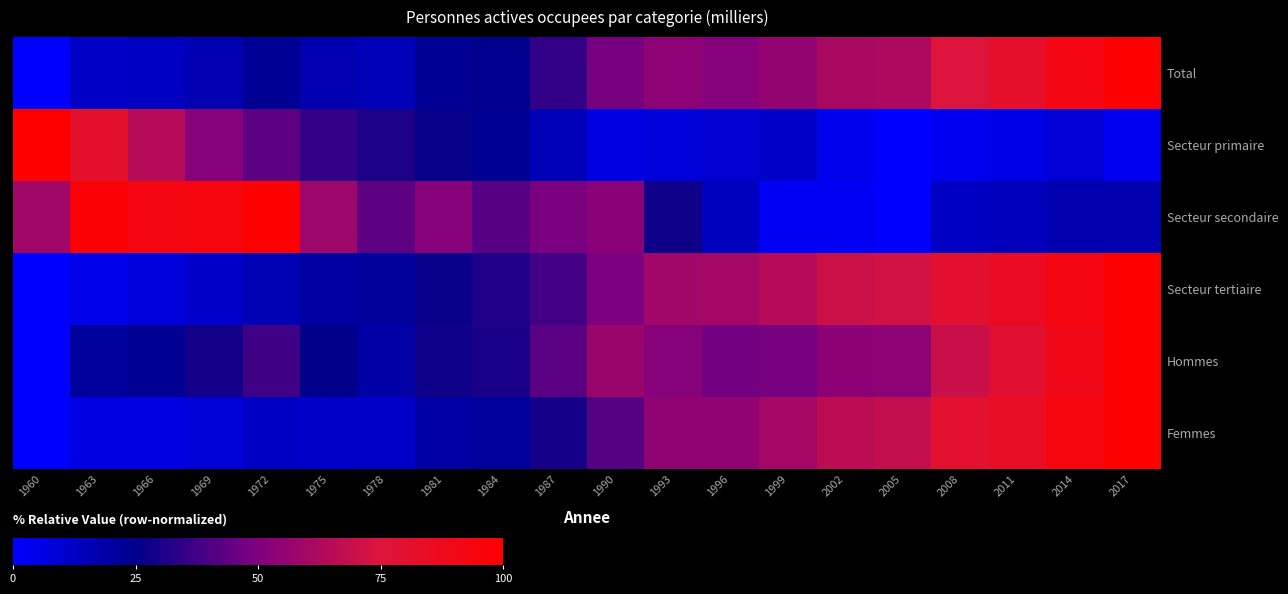

Reading left to right, extract all data points from this chart.

Total: 1960=0.0	1963=12.3	1966=12.9	1969=16.6	1972=22.9	1975=17.0	1978=15.1	1981=22.8	1984=24.9	1987=34.8	1990=48.2	1993=53.5	1996=51.8	1999=55.2	2002=61.1	2005=62.3	2008=75.6	2011=81.9	2014=91.9	2017=100.0
Secteur primaire: 1960=100.0	1963=80.9	1966=64.6	1969=52.2	1972=43.5	1975=35.5	1978=30.5	1981=26.5	1984=22.8	1987=16.0	1990=6.0	1993=8.0	1996=9.8	1999=11.6	2002=4.3	2005=0.0	2008=3.4	2011=5.3	2014=9.1	2017=3.1
Secteur secondaire: 1960=59.1	1963=97.5	1966=93.3	1969=93.5	1972=100.0	1975=58.1	1978=43.4	1981=52.2	1984=42.2	1987=48.9	1990=52.7	1993=28.0	1996=13.8	1999=2.3	2002=2.3	2005=0.0	2008=13.3	2011=14.7	2014=17.5	2017=17.5
Secteur tertiaire: 1960=0.0	1963=4.6	1966=7.4	1969=11.6	1972=16.4	1975=20.2	1978=21.8	1981=26.9	1984=30.9	1987=38.5	1990=49.8	1993=58.8	1996=59.9	1999=64.8	2002=70.4	2005=72.2	2008=80.4	2011=85.2	2014=92.7	2017=100.0
Hommes: 1960=0.0	1963=21.3	1966=23.0	1969=28.7	1972=37.4	1975=25.1	1978=19.6	1981=28.0	1984=30.1	1987=43.1	1990=57.2	1993=52.2	1996=47.5	1999=48.4	2002=53.3	2005=53.7	2008=69.6	2011=78.8	2014=89.4	2017=100.0
Femmes: 1960=0.0	1963=6.0	1966=6.0	1969=8.3	1972=12.9	1975=11.4	1978=11.9	1981=19.2	1984=21.3	1987=29.1	1990=41.9	1993=54.5	1996=54.8	1999=60.0	2002=66.6	2005=68.3	2008=79.7	2011=84.1	2014=93.5	2017=100.0